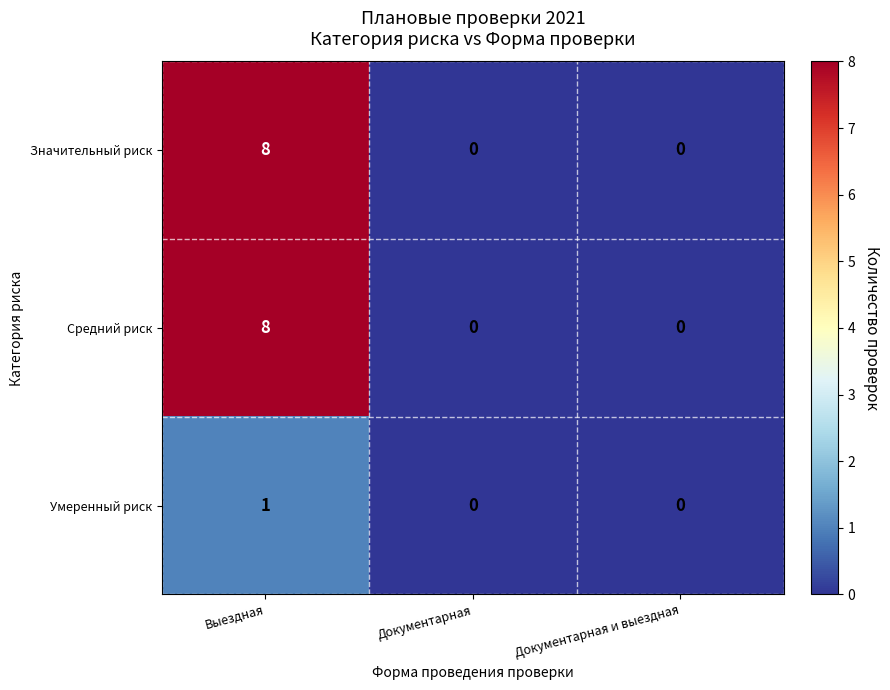

At which category is the sum across all series the highest?

Выездная